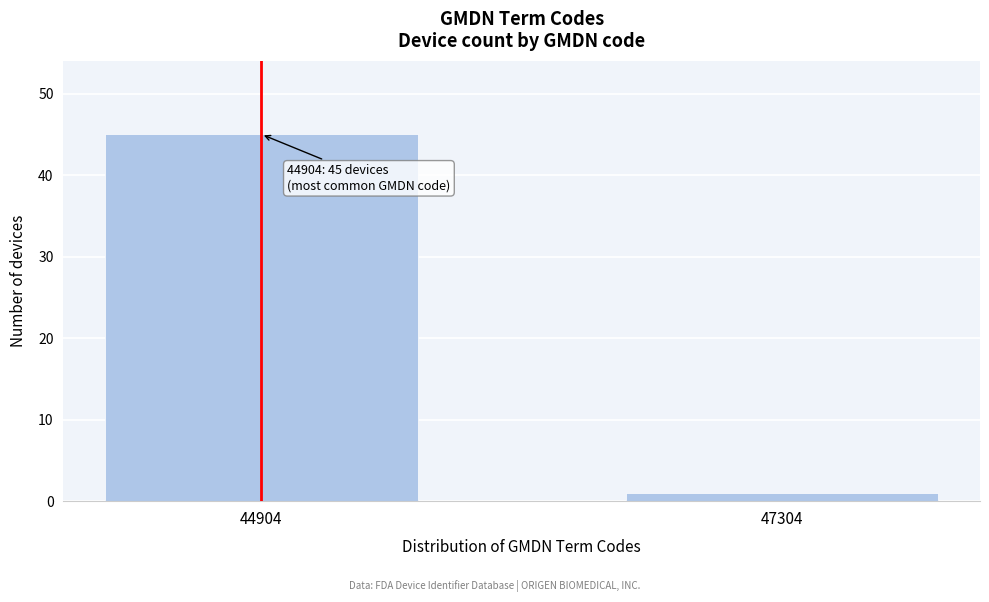

Reading left to right, what are all the values shown in this chart?

44904=45	47304=1